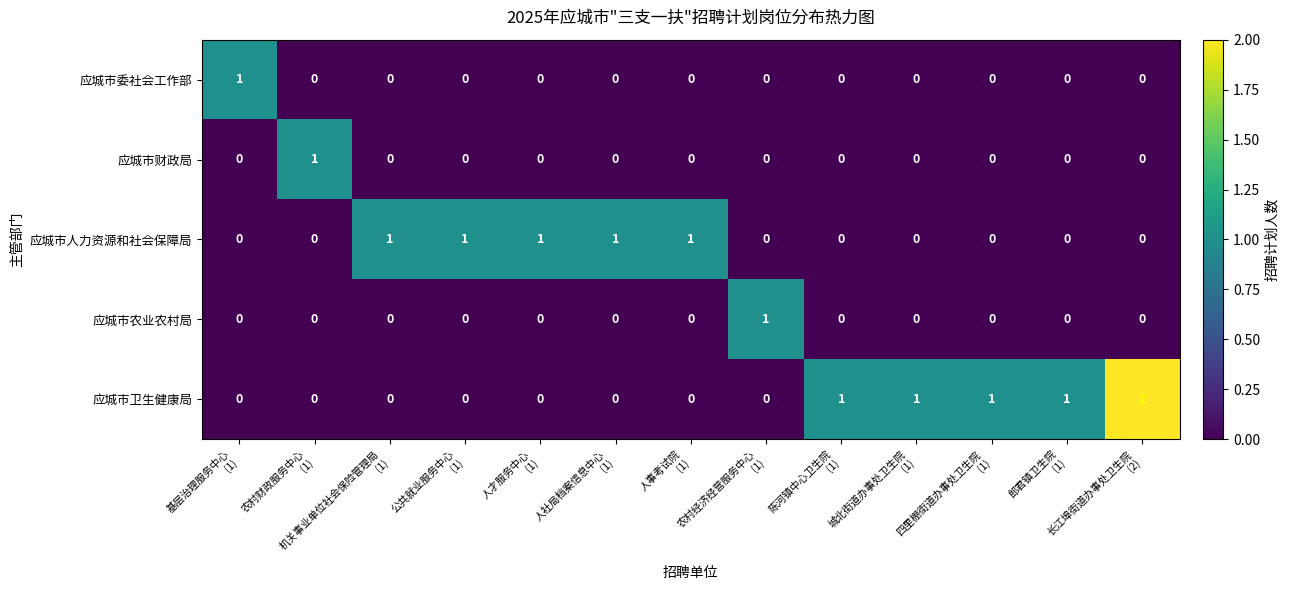

What is the greatest value displayed?

2